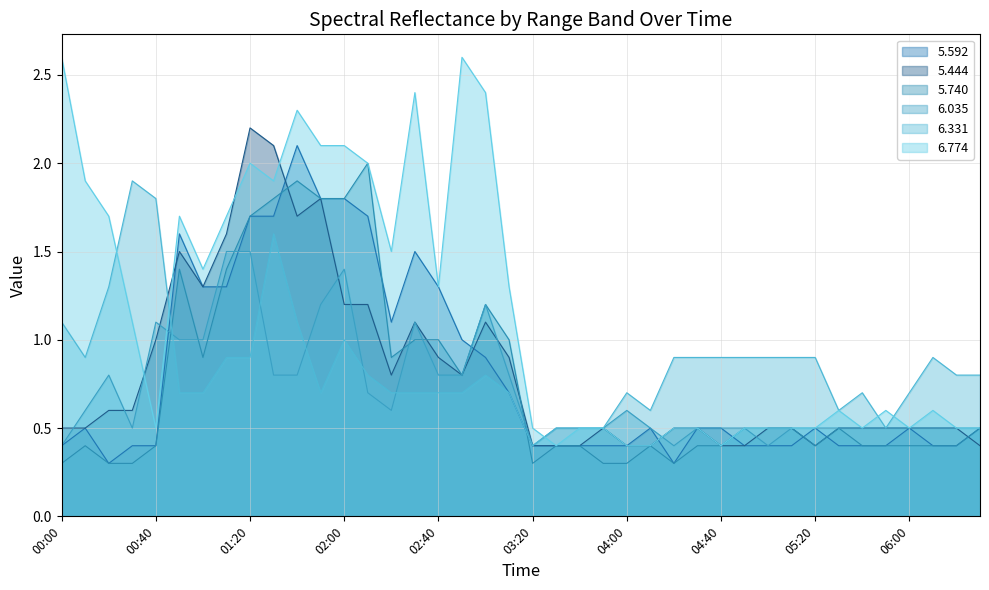

What is the spread (max minus min) of values at 00:50?

1.0